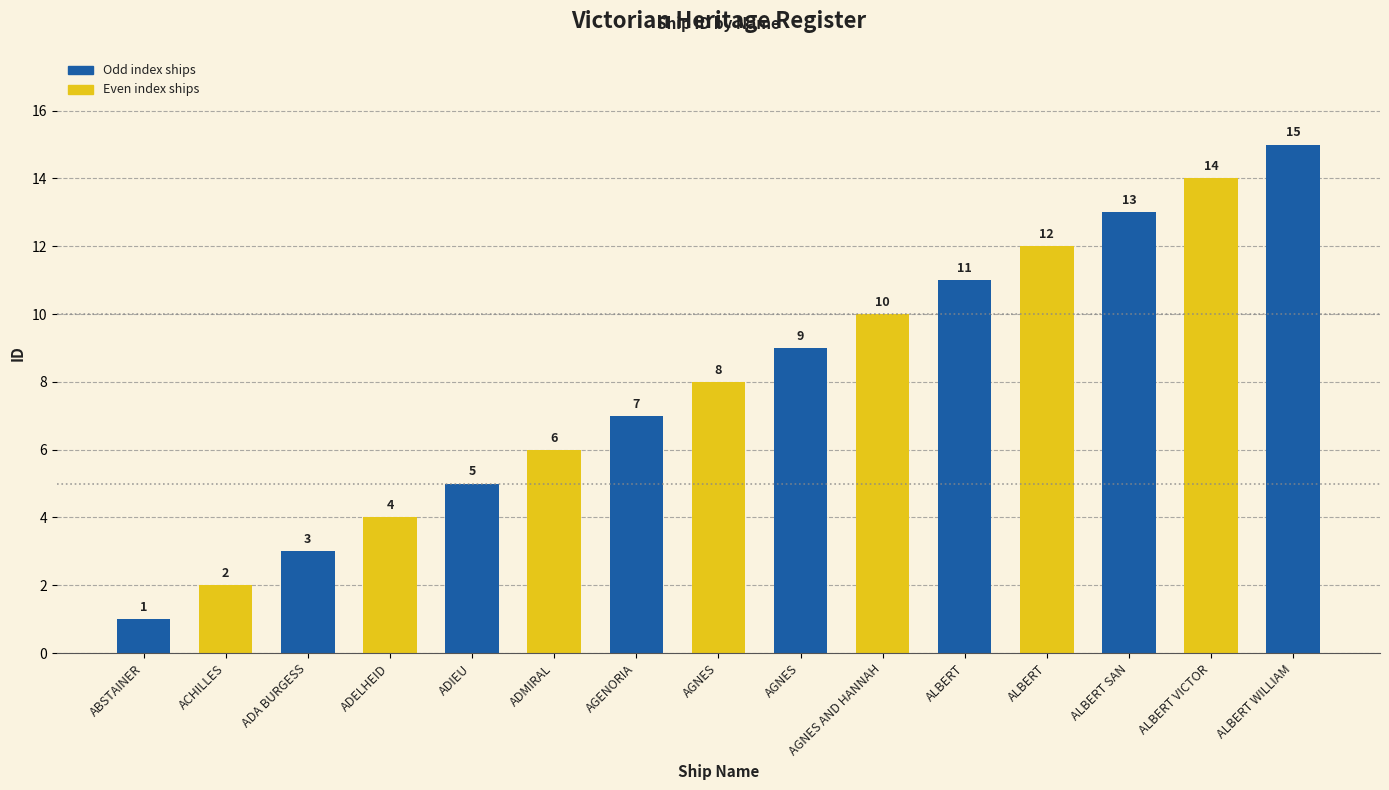

What is the label of the 1st bar from the left?

ABSTAINER